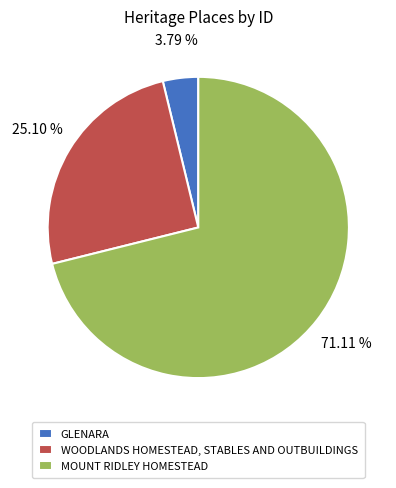

To the nearest percent, what is the difference between the largest and smallest slice percentages?

67%